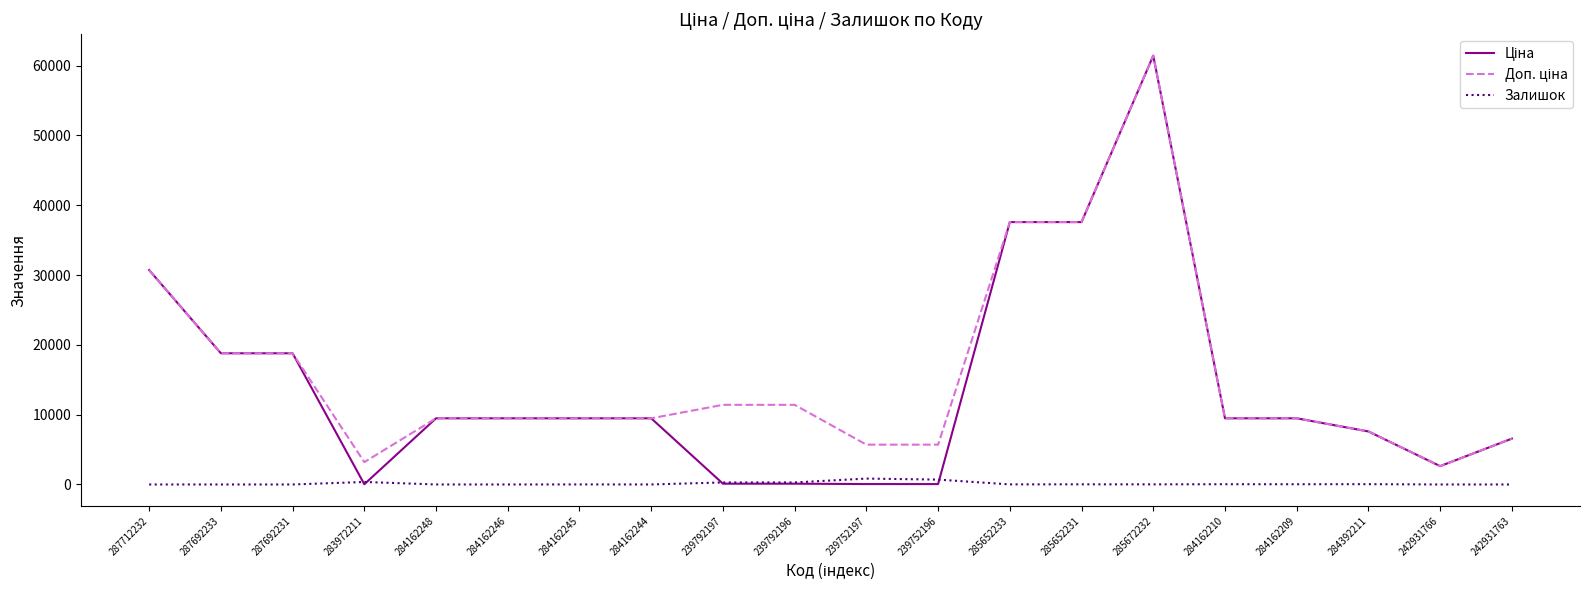

What is the total value across all series at 287692231?

37593.6